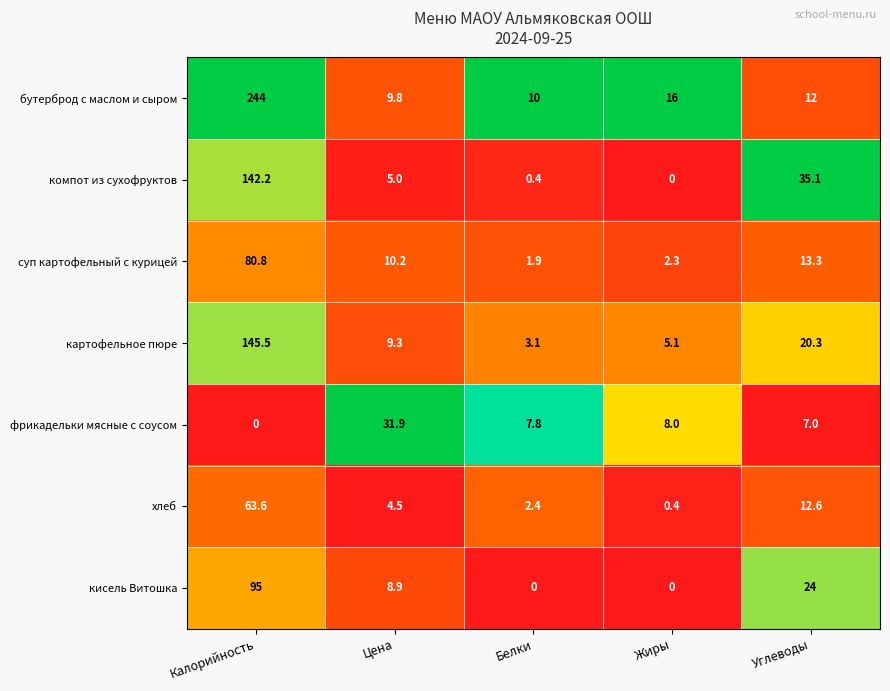

Which category has the lowest value in the фрикадельки мясные с соусом series?

Калорийность